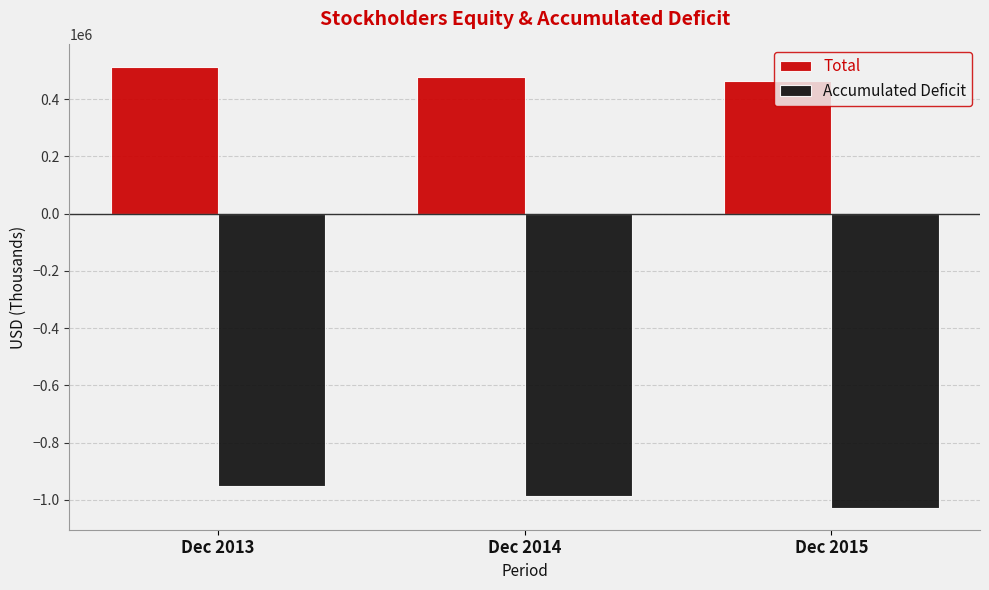

How many data points in Accumulated Deficit are above -987524?

1